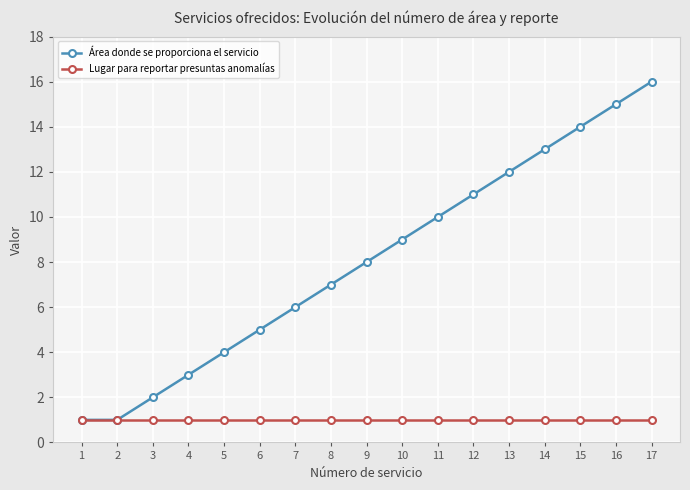

What is the sum of the Lugar para reportar presuntas anomalías values at 10 and 11?

2